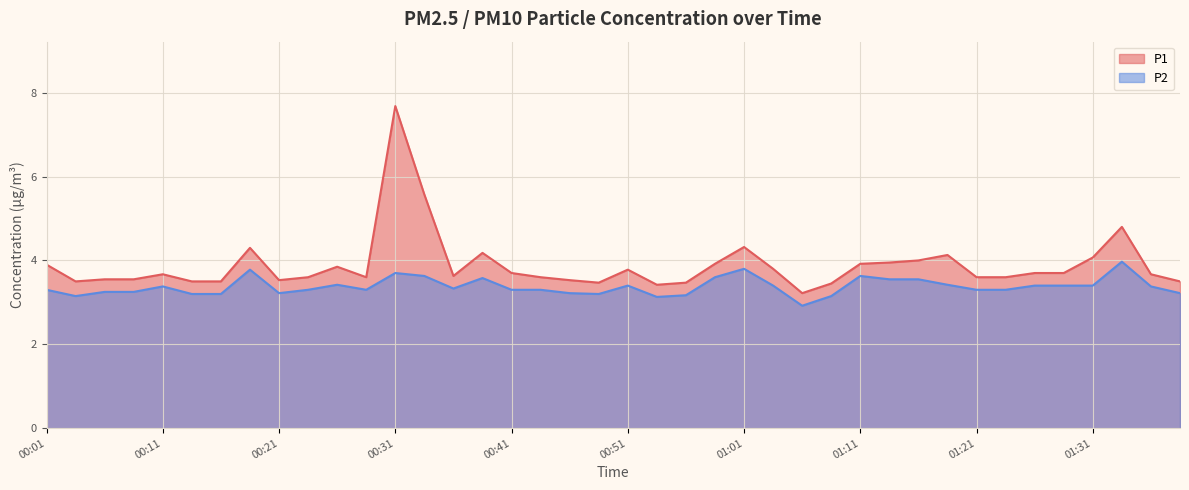

What is the value of the P2 point at the 20th from the left?

3.2